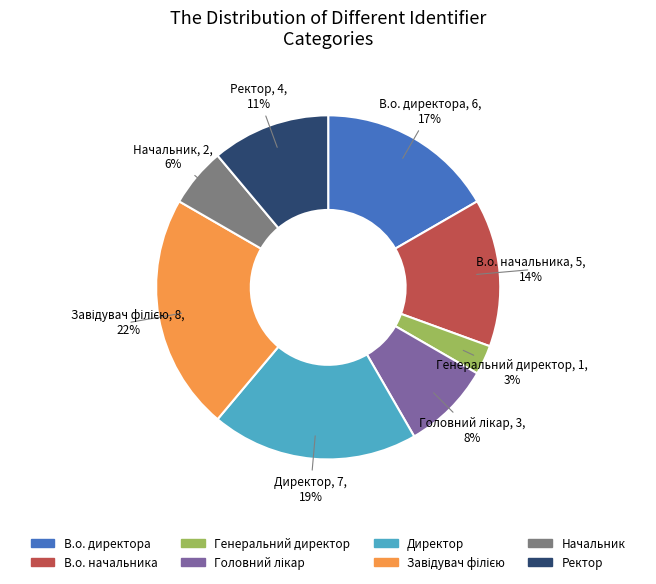

To the nearest percent, what is the difference between the largest and smallest slice percentages?

19%